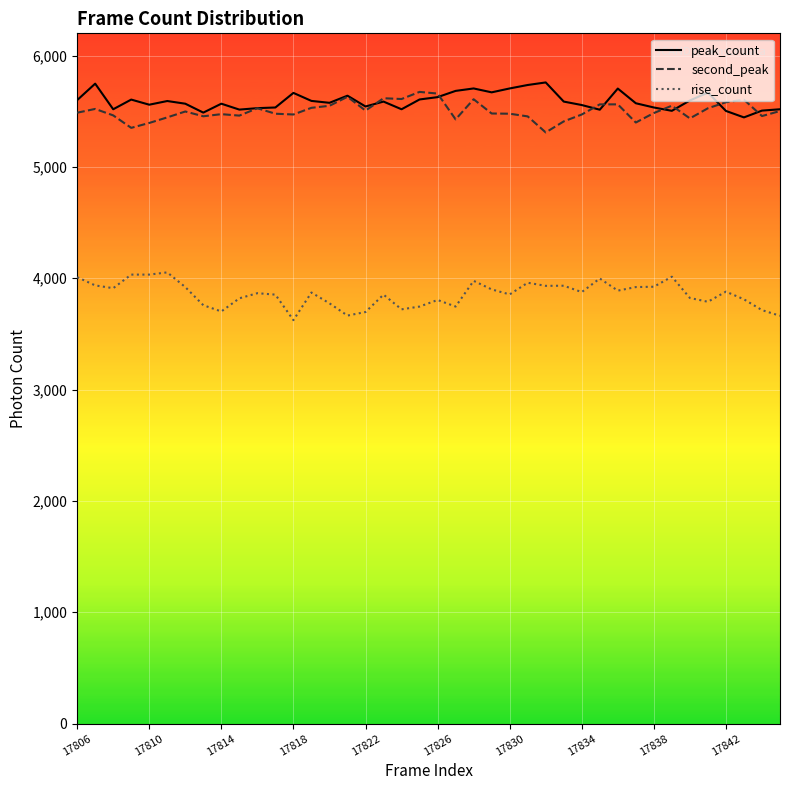

True or false: peak_count and second_peak intersect in this chart.

True